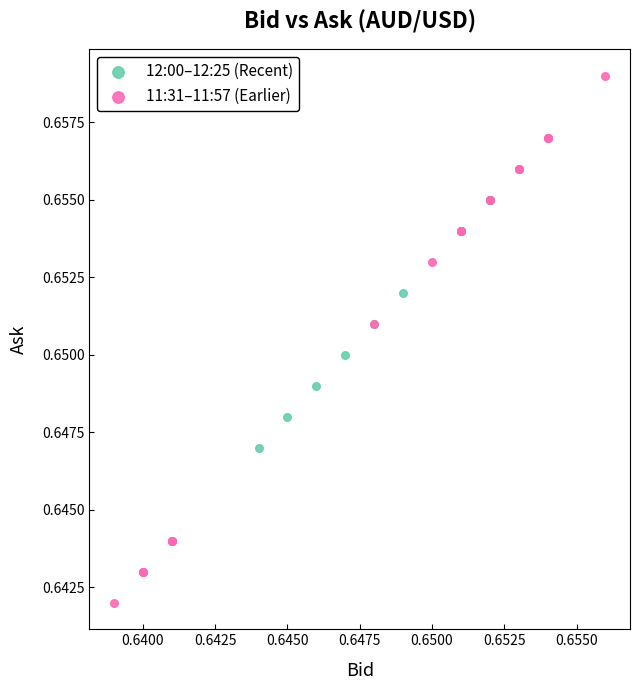

What are all the series names shown in the legend?

12:00–12:25 (Recent), 11:31–11:57 (Earlier)